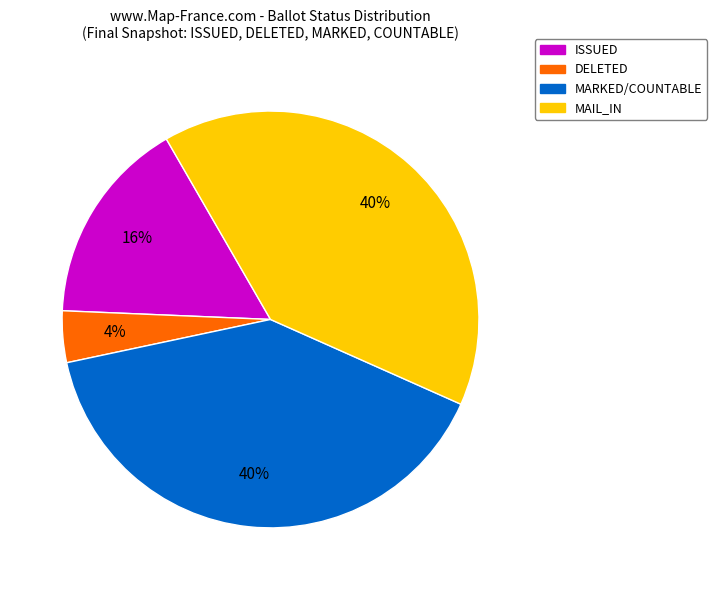

To the nearest percent, what is the average slice percentage?

25%